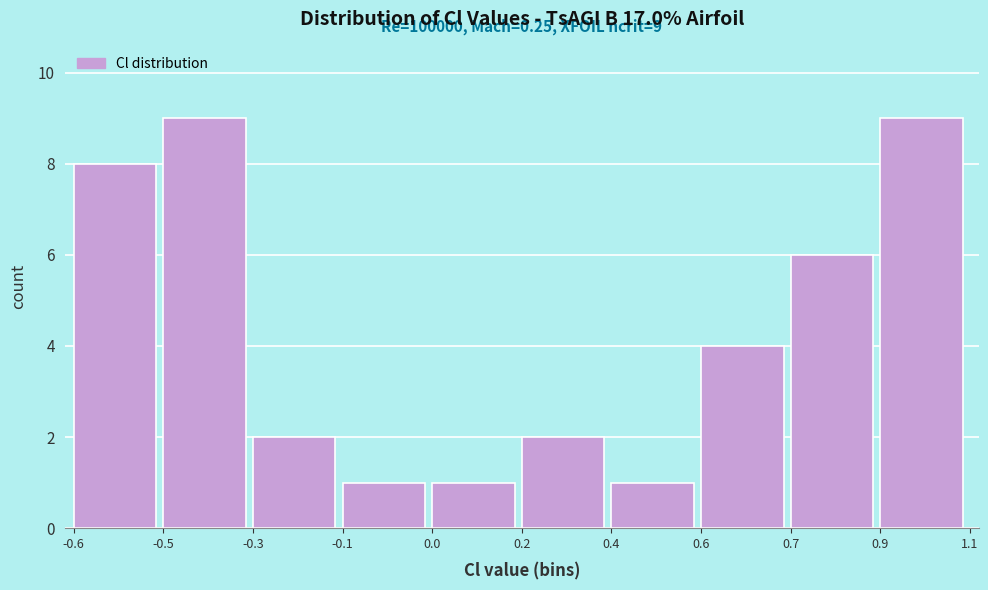

Reading left to right, extract all data points from this chart.

8	9	2	1	1	2	1	4	6	9